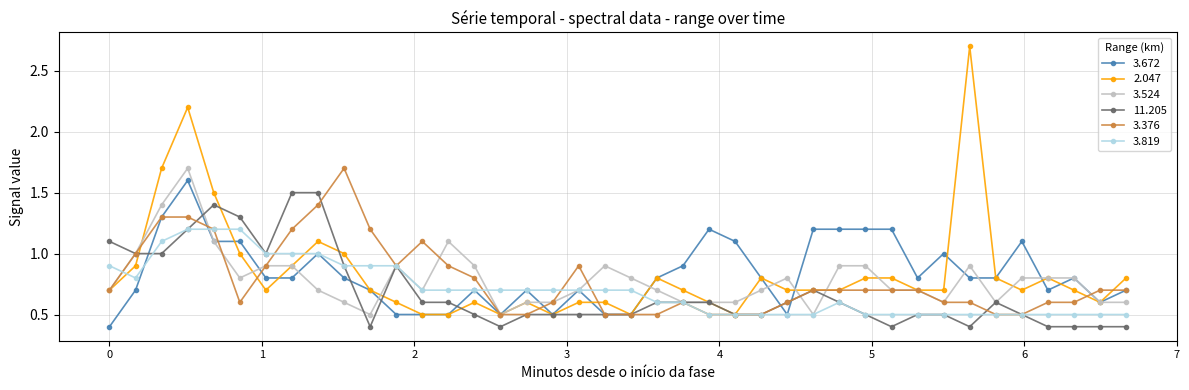

Which series has the largest range (max minus min)?

2.047